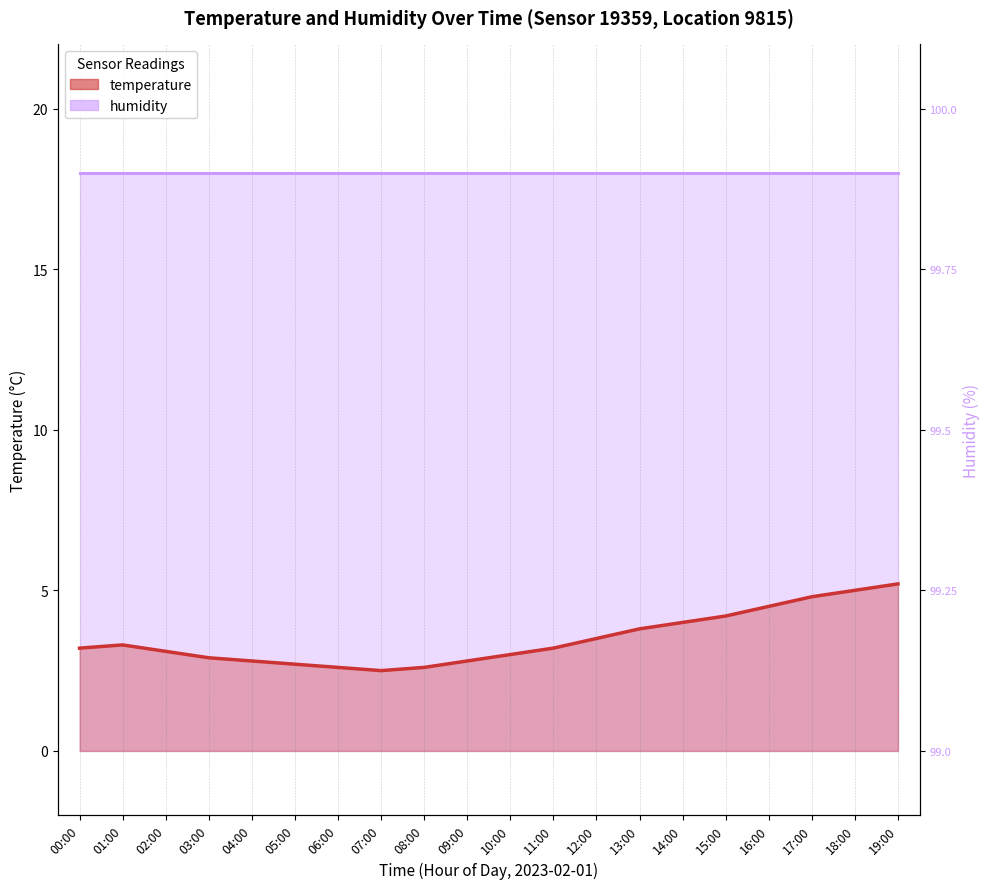

Is it true that the value at 17:00 is 6.7?

False